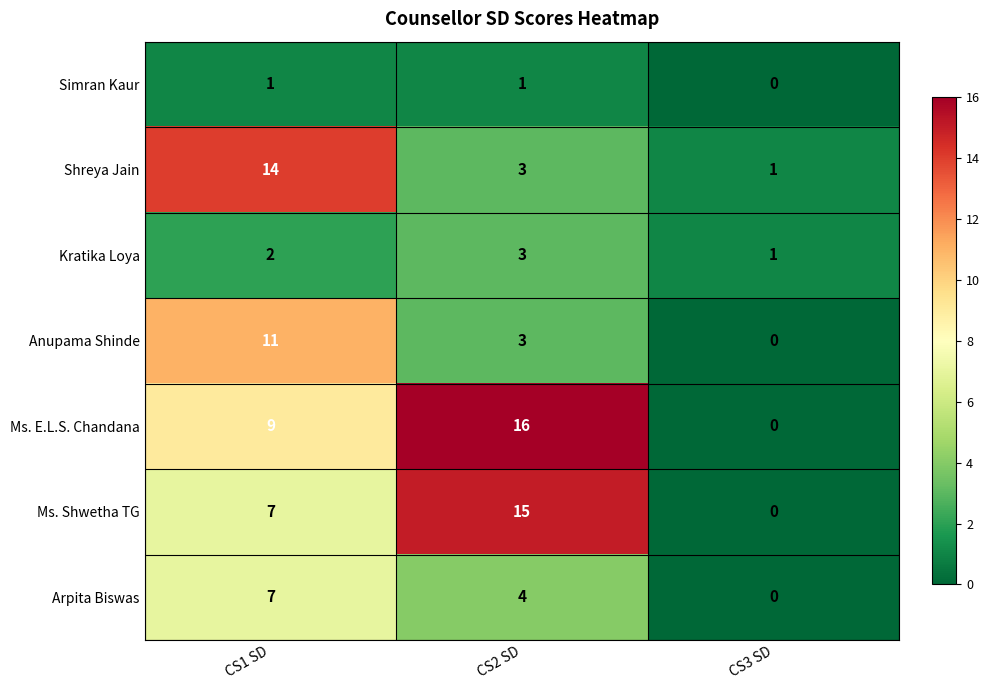

Where does the Anupama Shinde series first go above 3?

CS1 SD